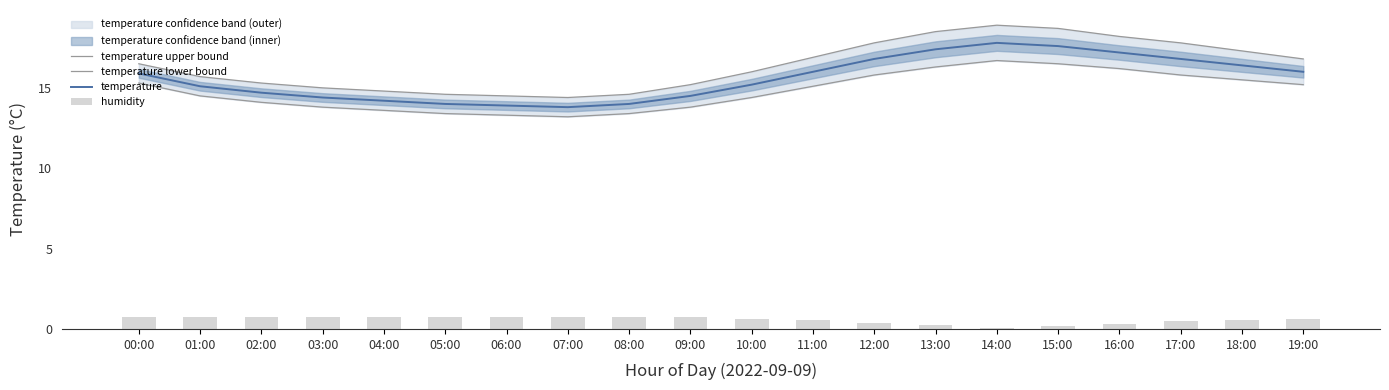

How many groups of bars are there?

20